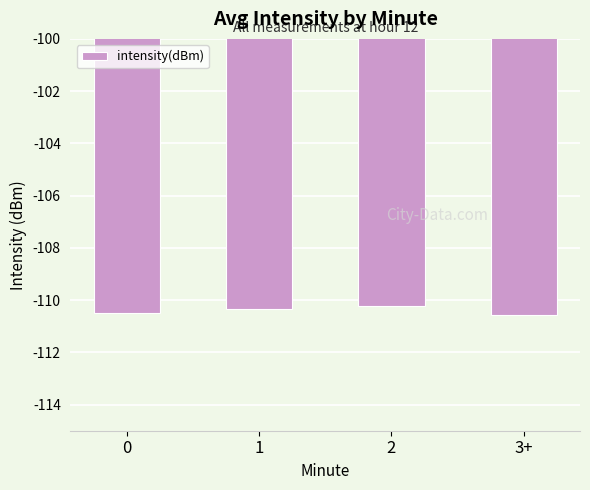

At which label is the value closest to -110?

2